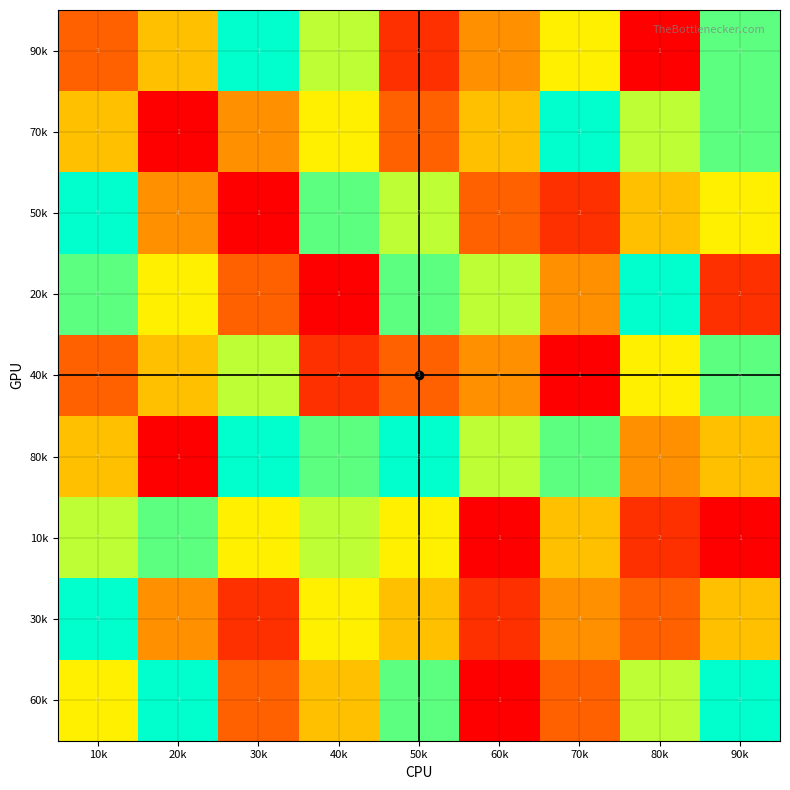

Read the 10k value at 10k.

7